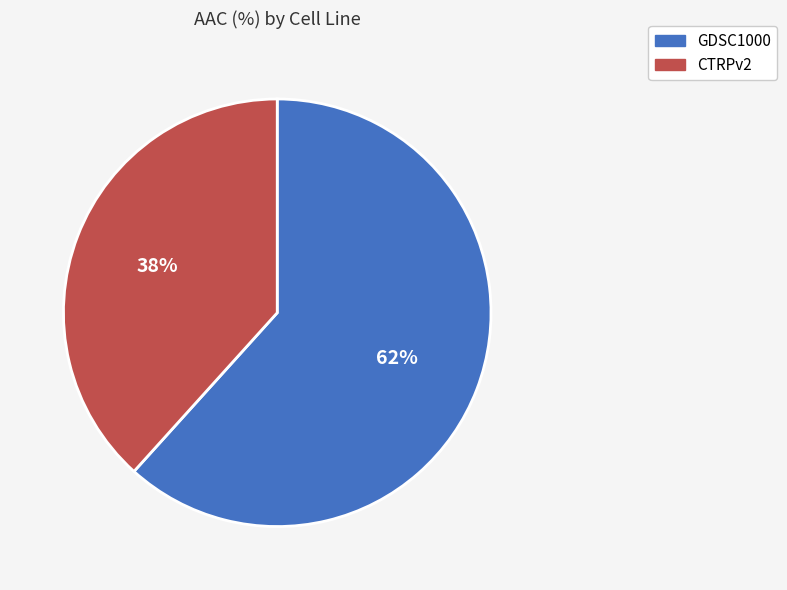

To the nearest percent, what is the combined percentage of GDSC1000 and CTRPv2?

100%